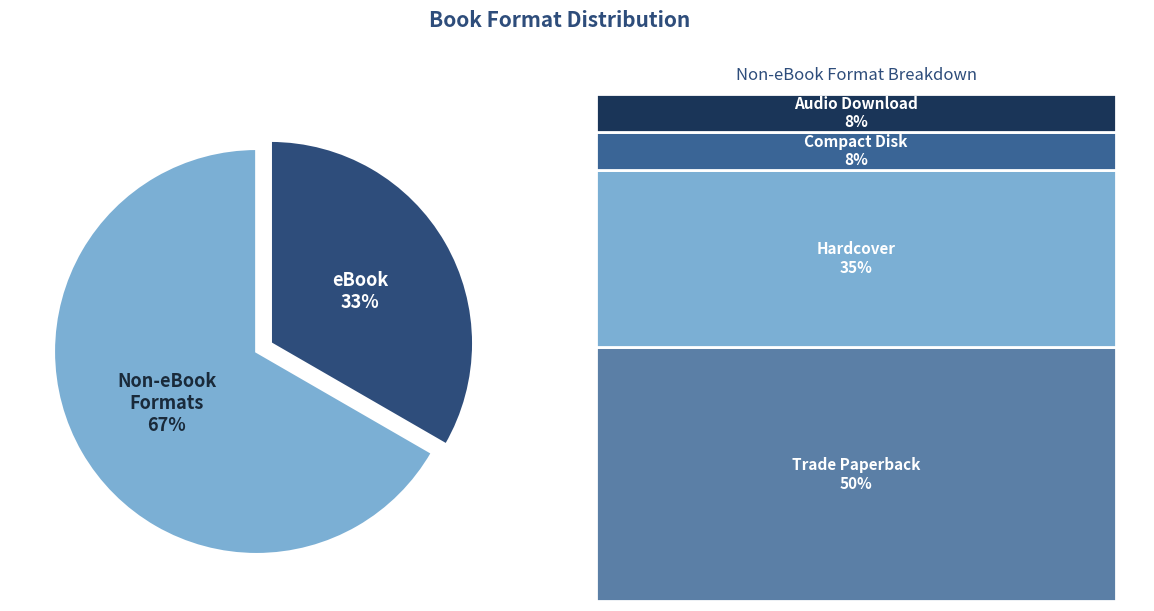

What percentage is the eBook slice, to the nearest percent?

33%